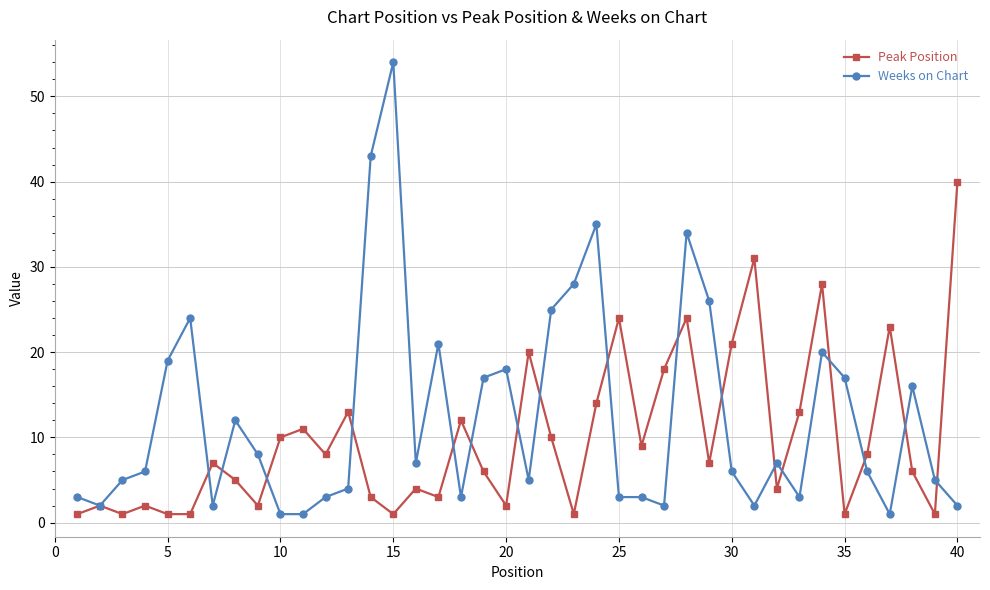

What are all the series names shown in the legend?

Peak Position, Weeks on Chart